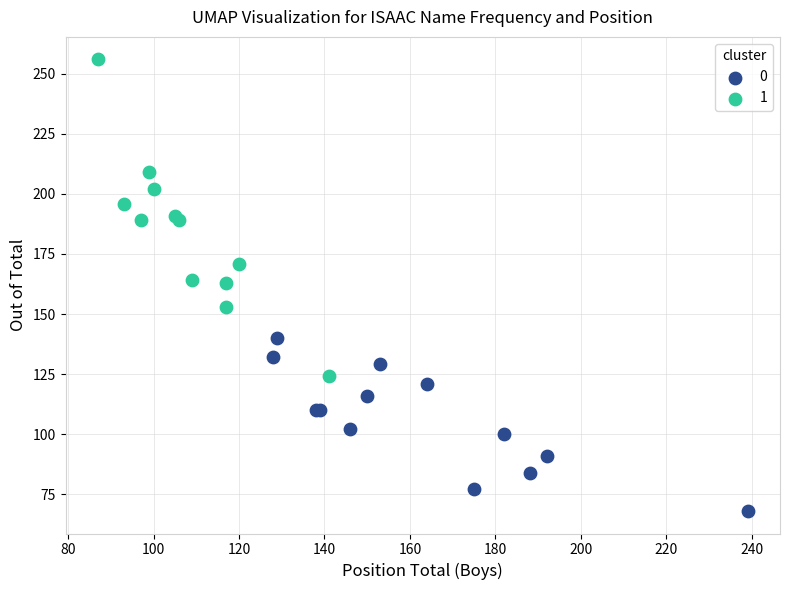

Which series has the largest Y range (max minus min)?

1